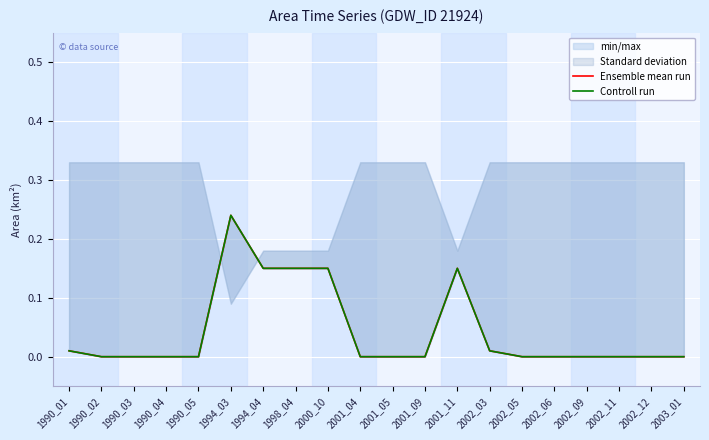

Reading left to right, what are all the values shown in this chart?

Ensemble mean run: 1990_01=0.0	1990_02=0.0	1990_03=0.0	1990_04=0.0	1990_05=0.0	1994_03=0.2	1994_04=0.1	1998_04=0.1	2000_10=0.1	2001_04=0.0	2001_05=0.0	2001_09=0.0	2001_11=0.1	2002_03=0.0	2002_05=0.0	2002_06=0.0	2002_09=0.0	2002_11=0.0	2002_12=0.0	2003_01=0.0
Controll run: 1990_01=0.0	1990_02=0.0	1990_03=0.0	1990_04=0.0	1990_05=0.0	1994_03=0.2	1994_04=0.1	1998_04=0.1	2000_10=0.1	2001_04=0.0	2001_05=0.0	2001_09=0.0	2001_11=0.1	2002_03=0.0	2002_05=0.0	2002_06=0.0	2002_09=0.0	2002_11=0.0	2002_12=0.0	2003_01=0.0